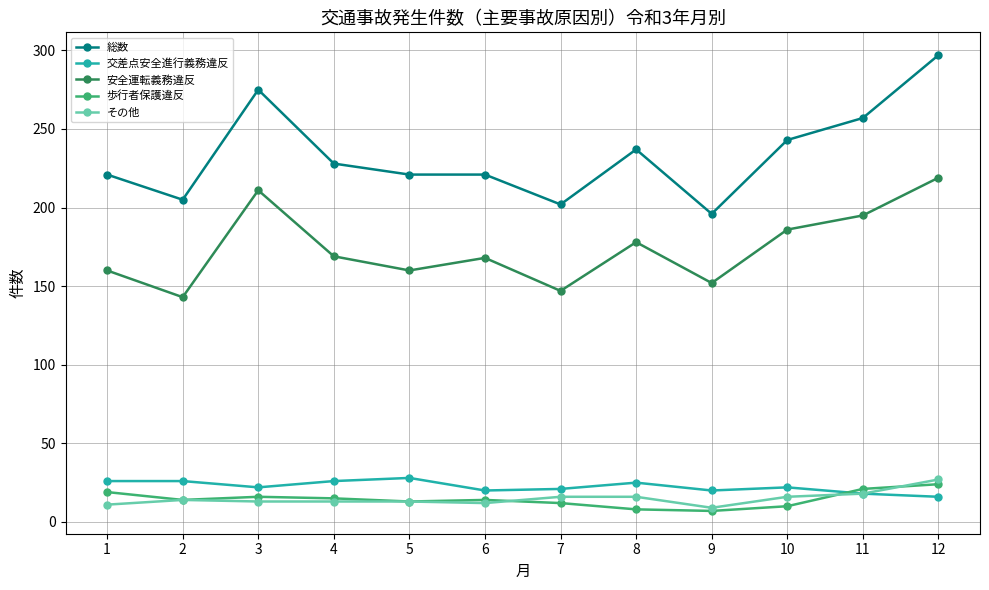

True or false: 交差点安全進行義務違反 has more than 1 points higher than both neighbors.

True